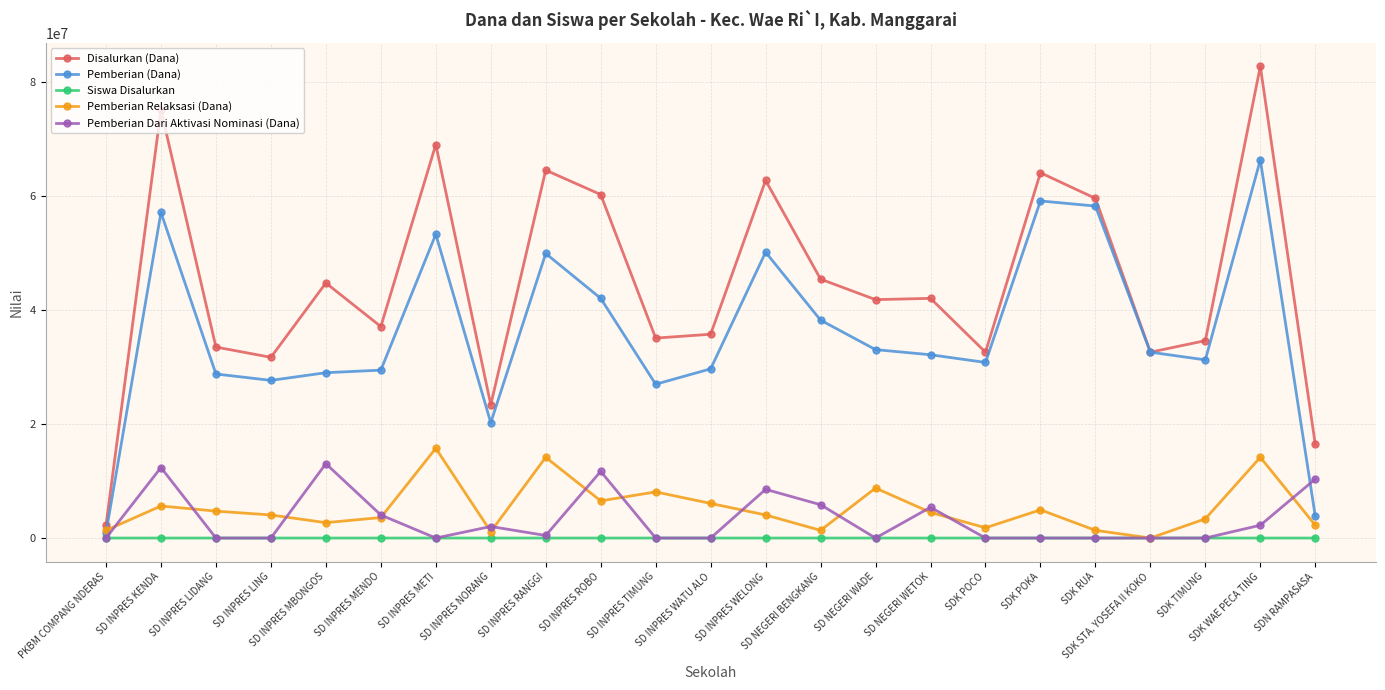

Which series has the largest range (max minus min)?

Disalurkan (Dana)